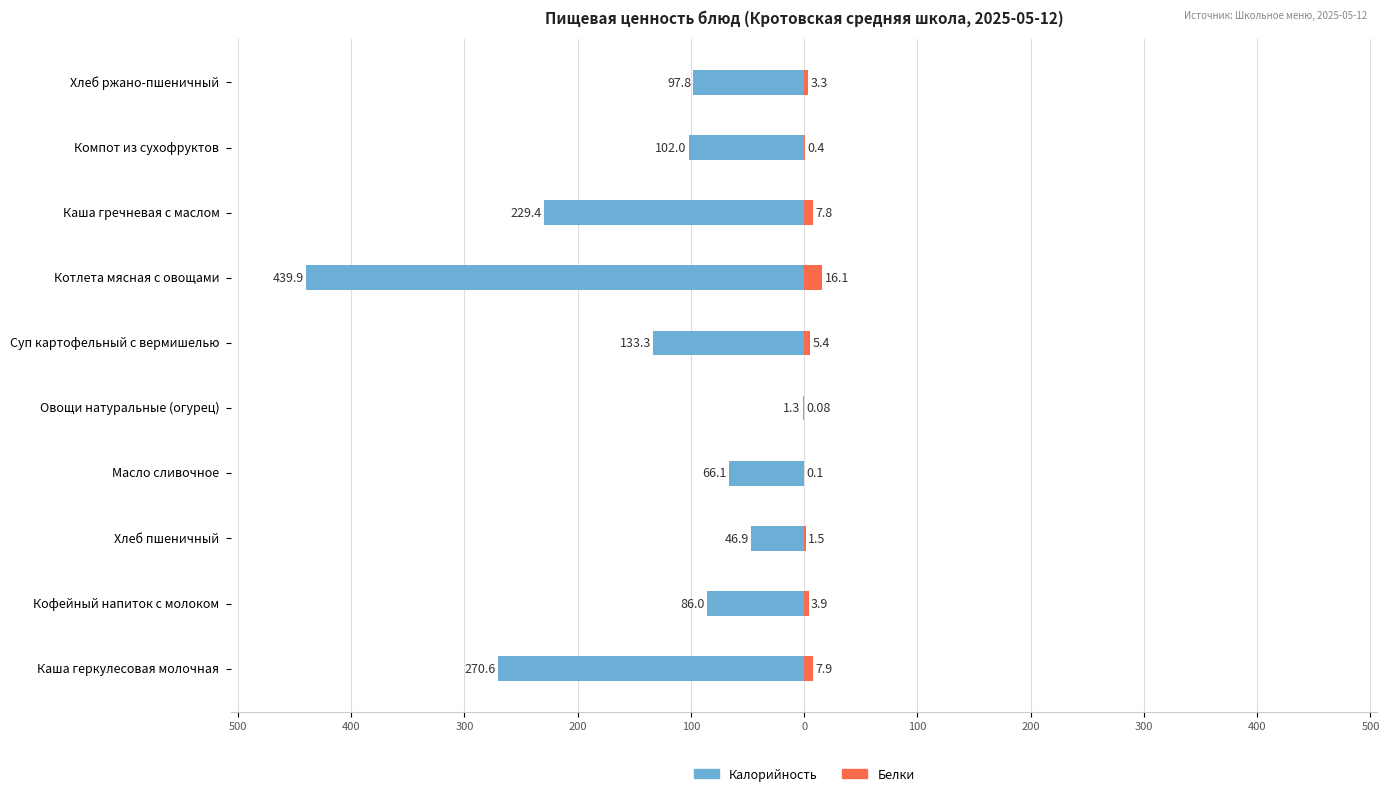

Which has a higher value, Каша гречневая с маслом or Хлеб ржано-пшеничный?

Хлеб ржано-пшеничный